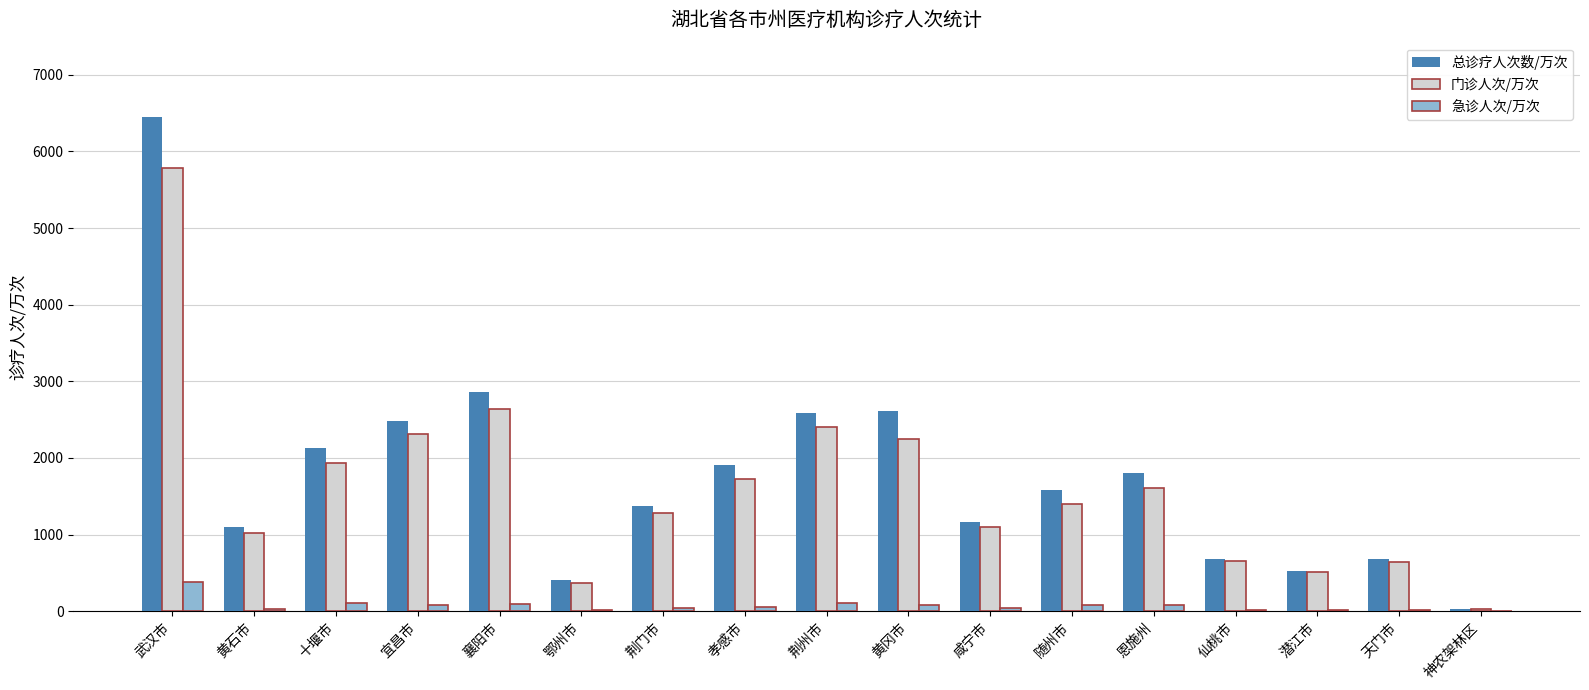

The value of 总诊疗人次数/万次 at 咸宁市 is 686.3. True or false?

False